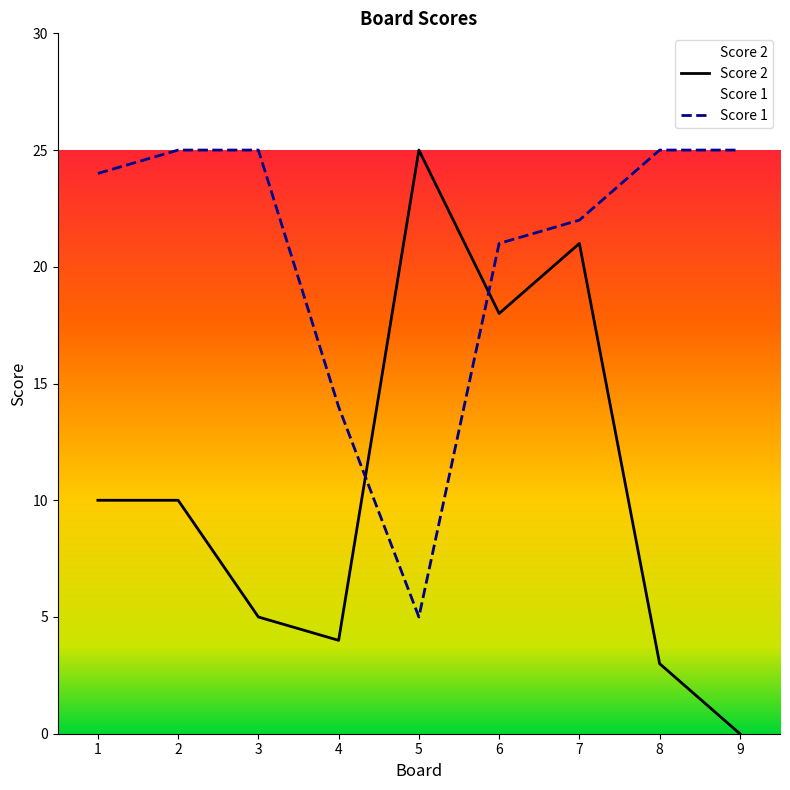

What is the highest value of the Score 1 series?

25